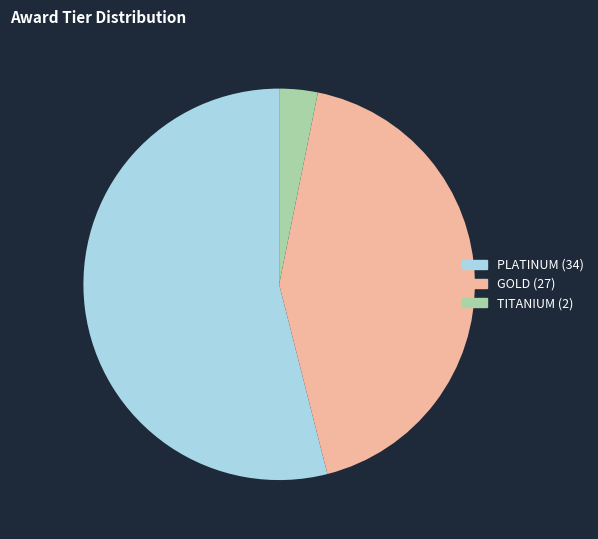

What is the largest slice in the pie chart?

PLATINUM